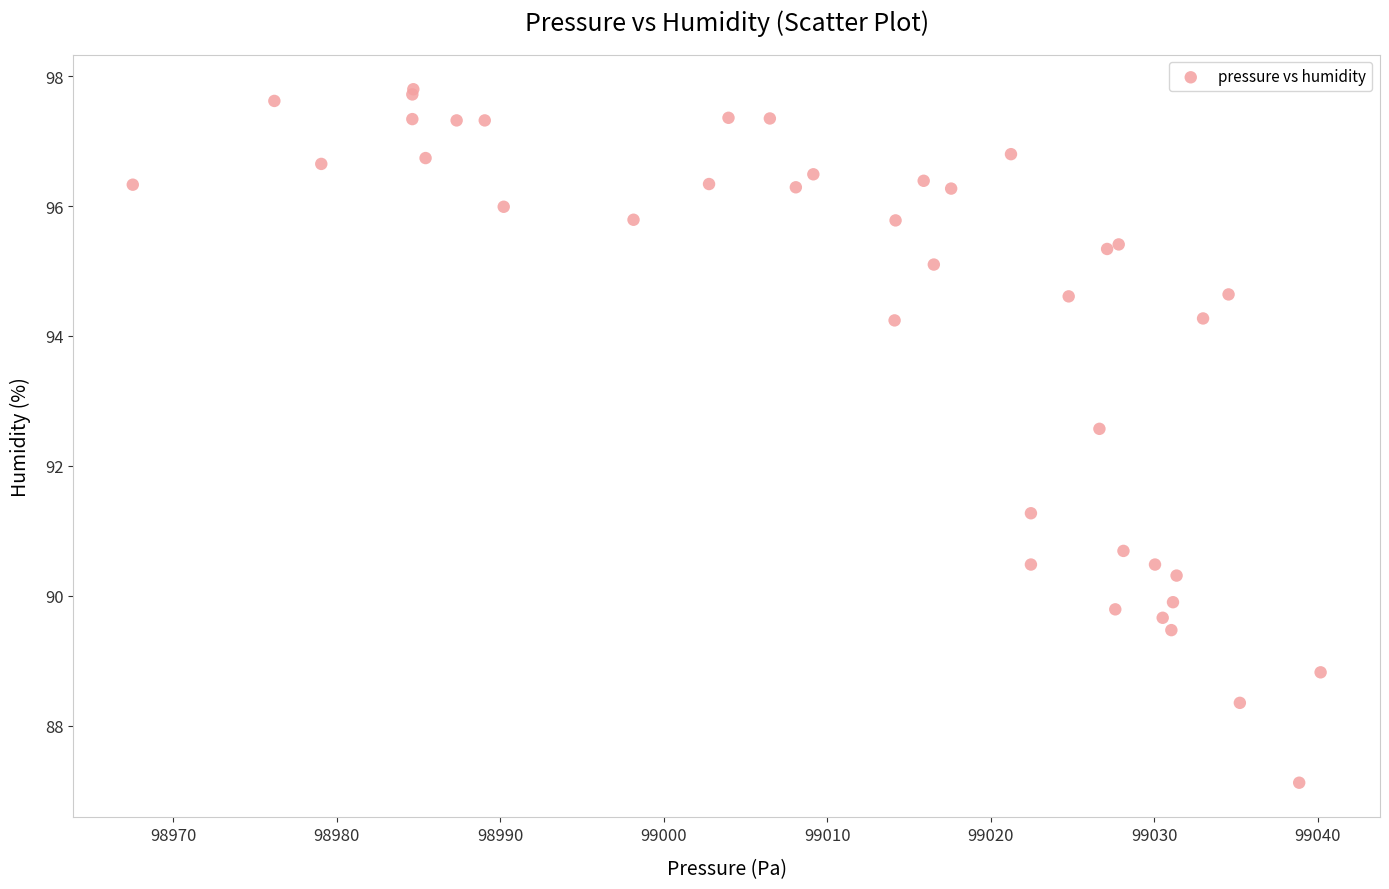

What Y value in the scatter plot is closest to 92?

92.6